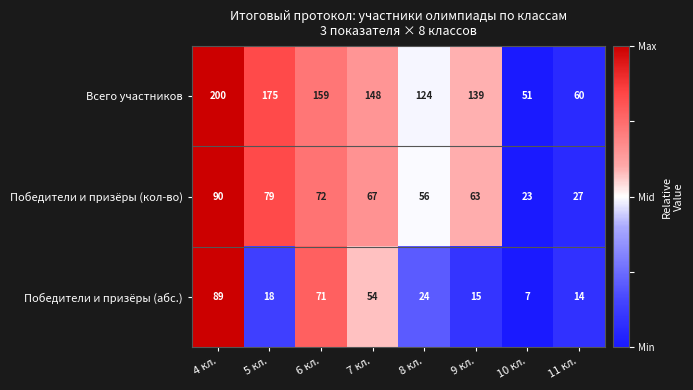

Reading right to left, list all the values displayed in this chart.

Всего участников: 60	51	139	124	148	159	175	200
Победители и призёры (кол-во): 27	23	63	56	67	72	79	90
Победители и призёры (абс.): 14	7	15	24	54	71	18	89